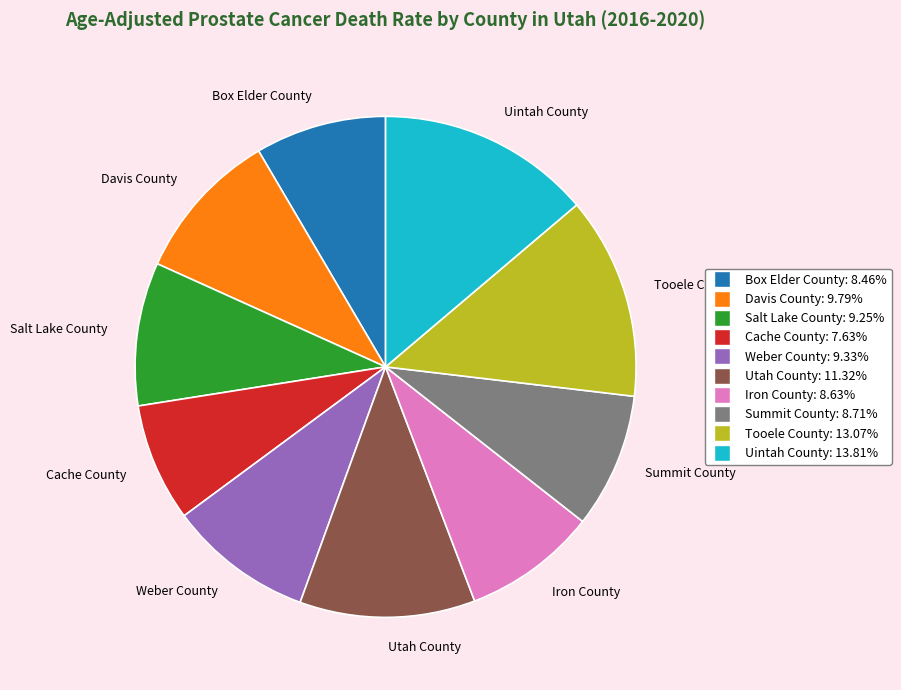

Is there a majority slice in this chart?

No